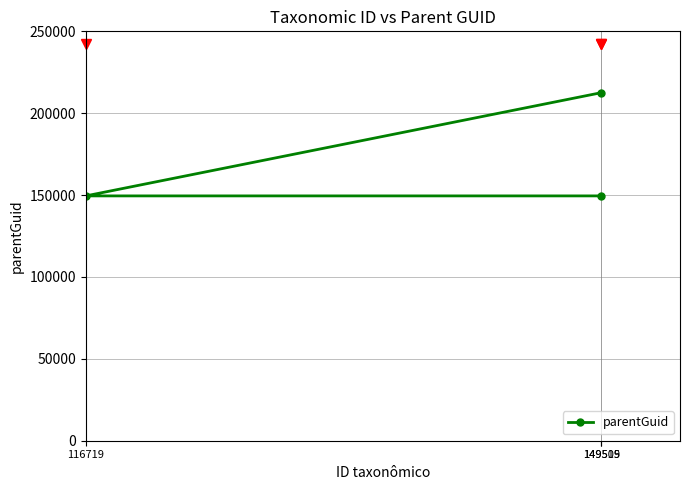

At which label is the value closest to 181014?

116719